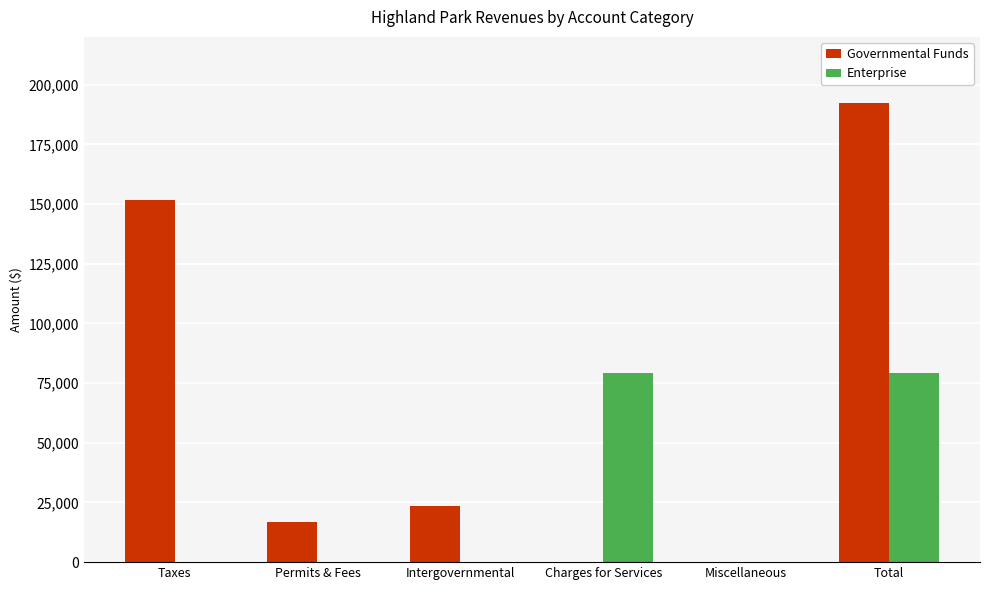

Between Permits & Fees and Total, which series saw the biggest shift?

Governmental Funds